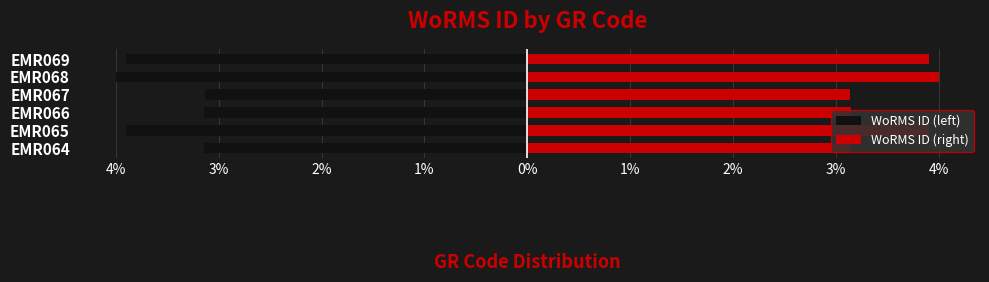

Rank the series at EMR065 from lowest to highest value.

WoRMS ID (left), WoRMS ID (right)